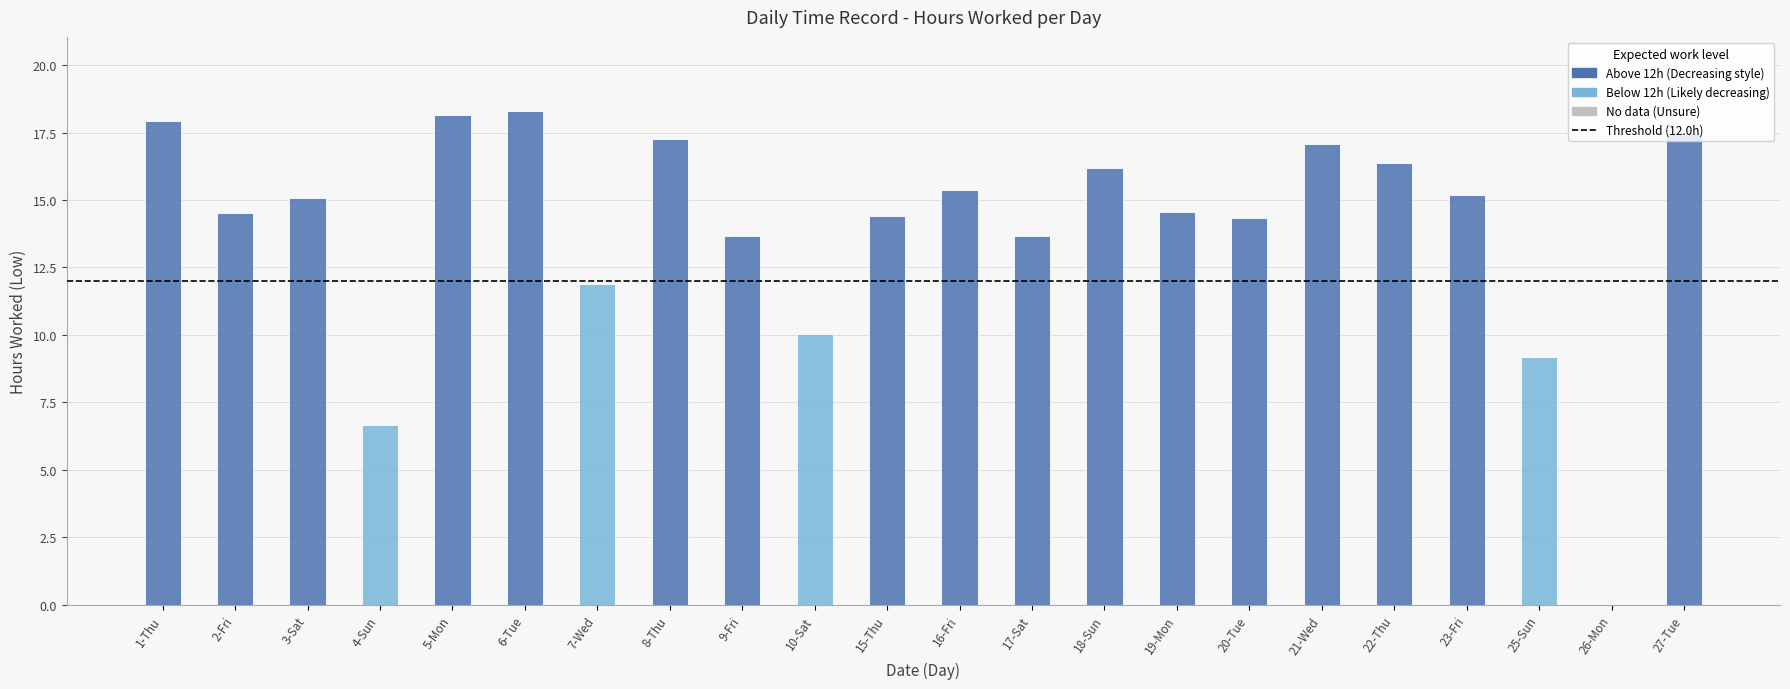

What is the maximum value shown in the chart?

18.3